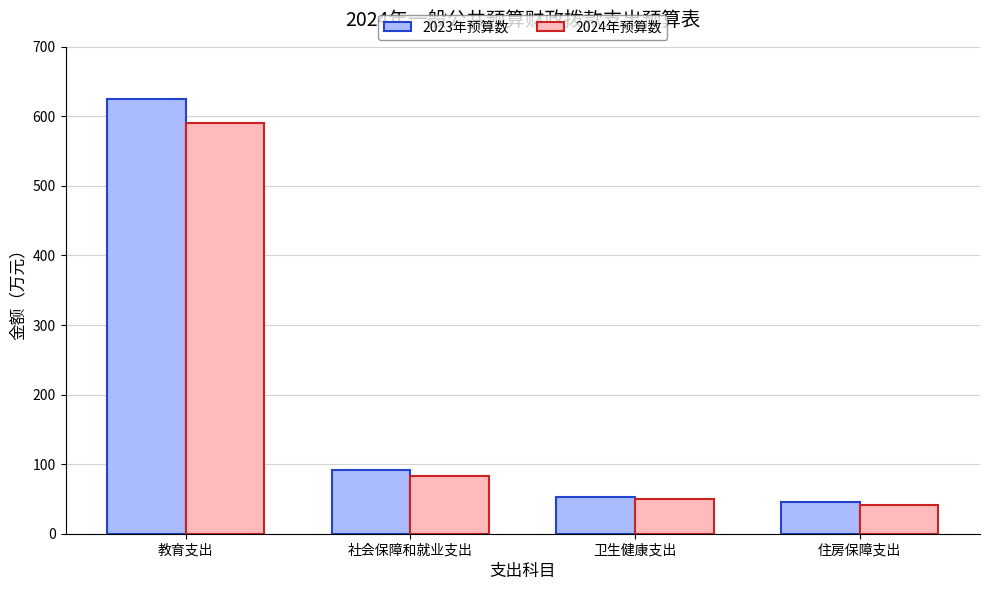

Which series has the largest range (max minus min)?

2023年预算数